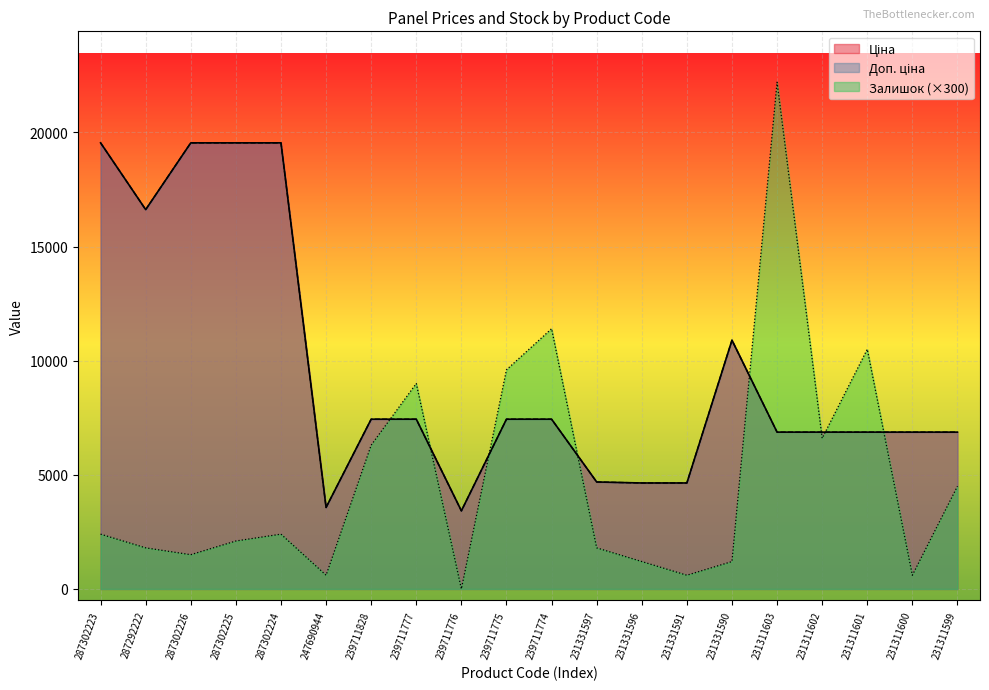

Between 231331596 and 231311600, which is larger?

231311600